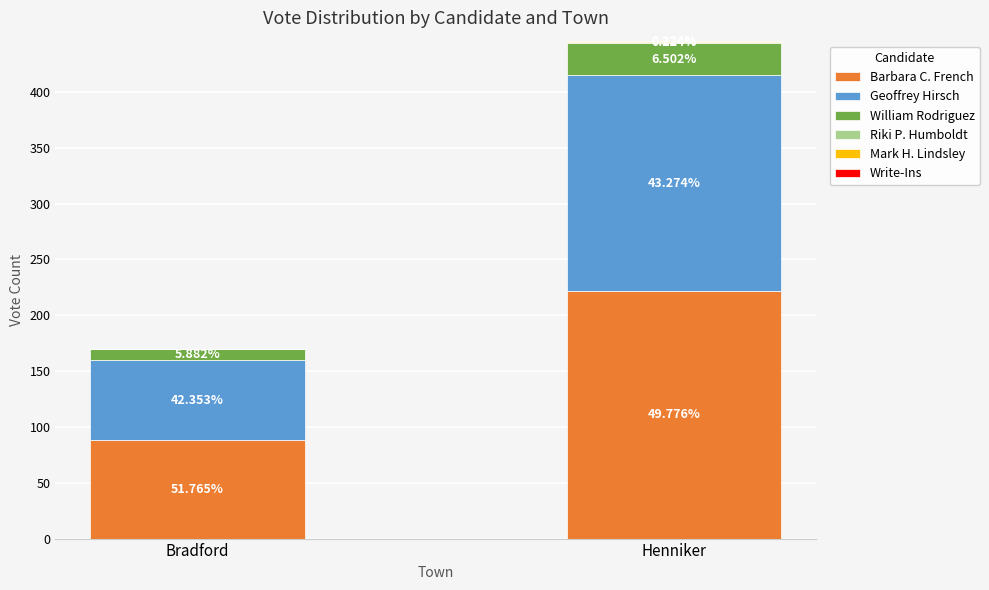

List the series in order of their peak value, highest first.

Barbara C. French, Geoffrey Hirsch, William Rodriguez, Riki P. Humboldt, Mark H. Lindsley, Write-Ins